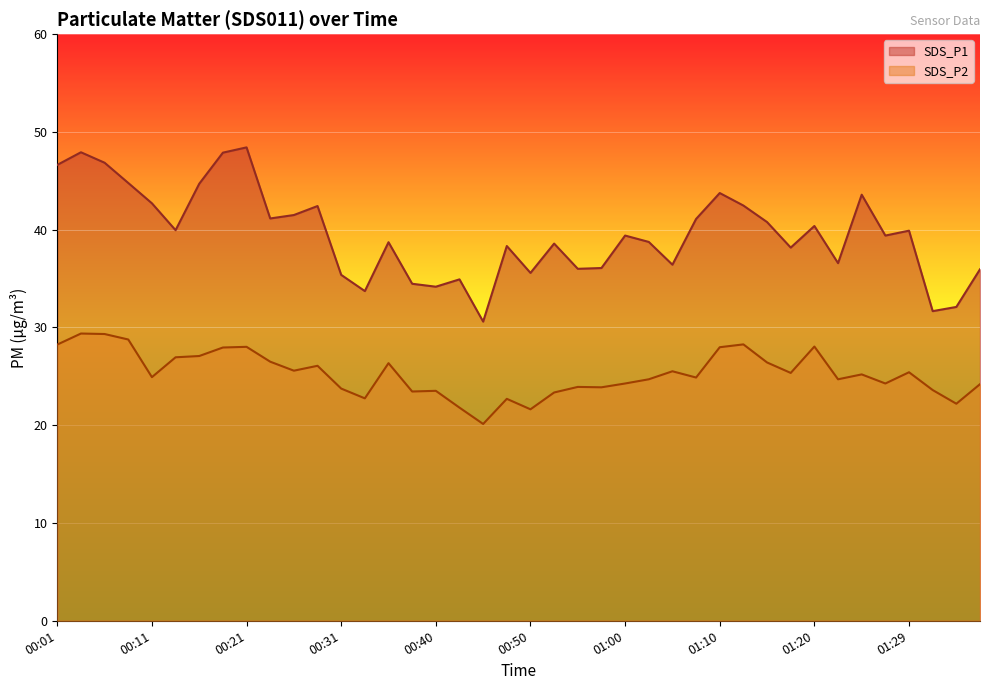

True or false: SDS_P1 and SDS_P2 intersect in this chart.

False